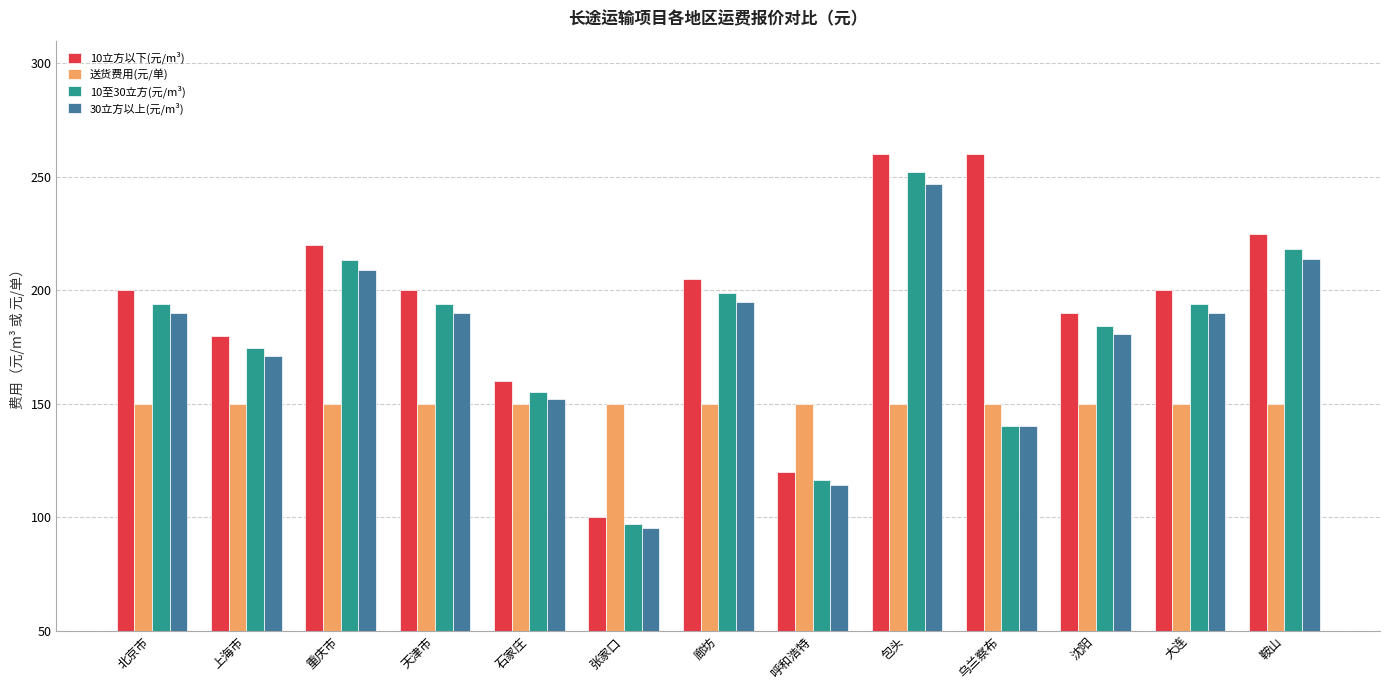

Rank the series by their maximum value, from highest to lowest.

10立方以下(元/m³), 10至30立方(元/m³), 30立方以上(元/m³), 送货费用(元/单)